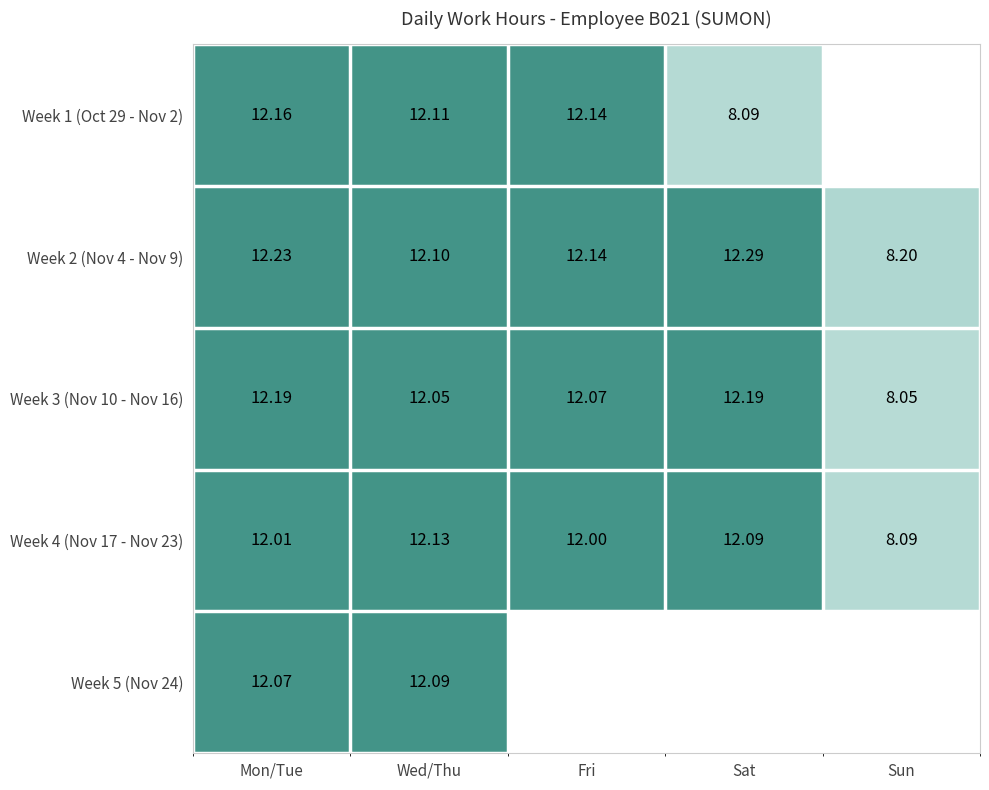

Is it true that Week 4 (Nov 17 - Nov 23) equals 12.1 at Sat?

True